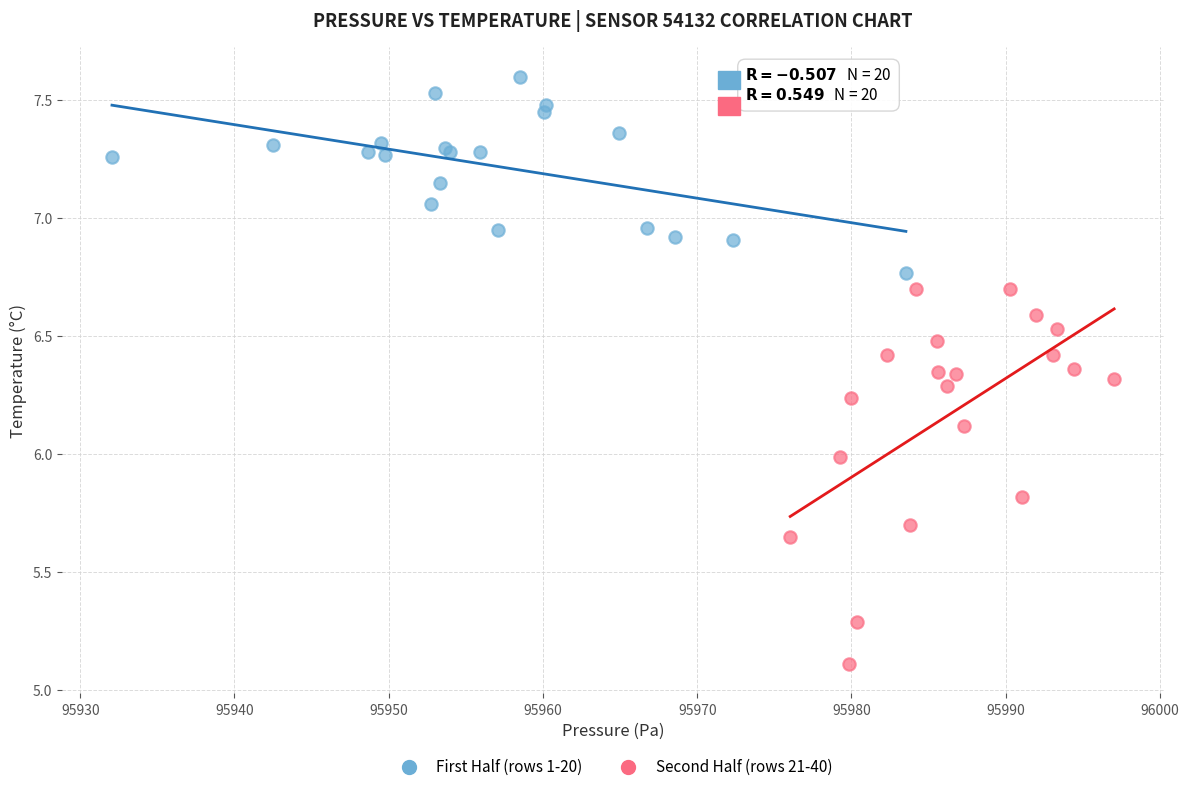

Which series contains the lowest Y value?

Second Half (rows 21-40)